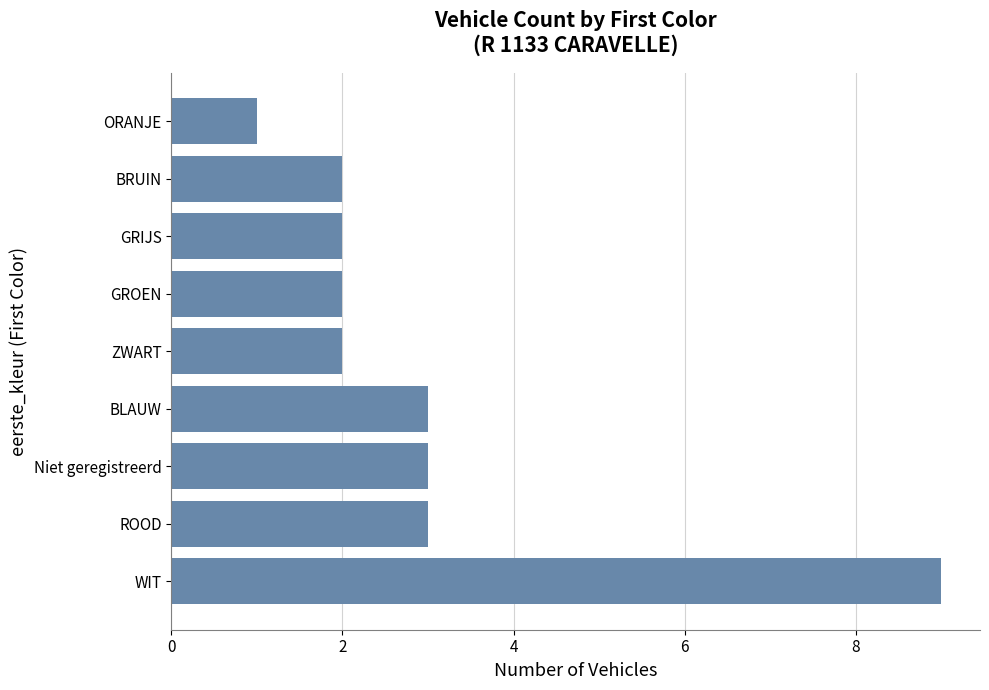

What is the difference between the maximum and minimum values?

8